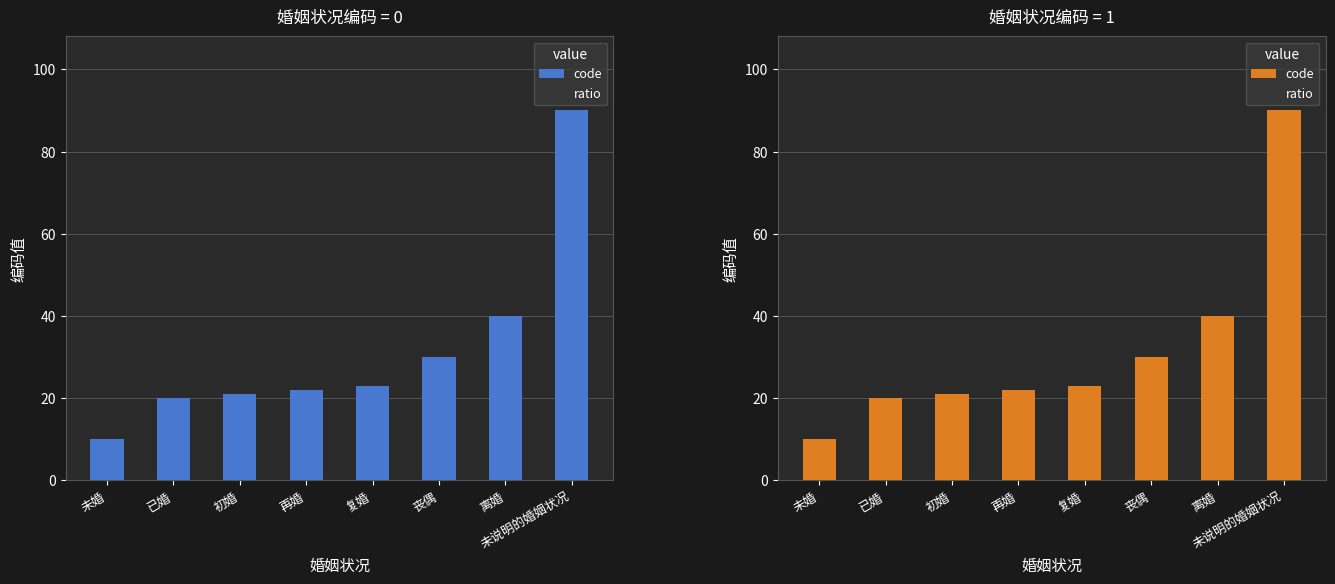

At which label does code reach its peak?

未说明的婚姻状况